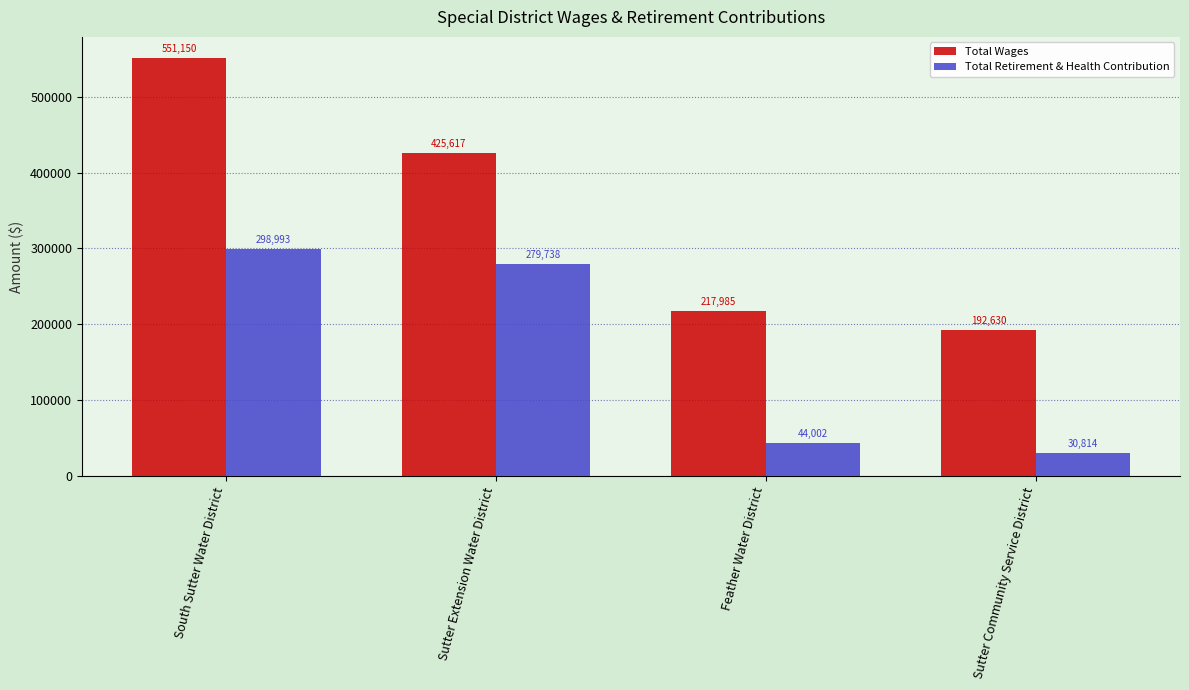

The Total Retirement & Health Contribution series shows 479398 at South Sutter Water District. True or false?

False